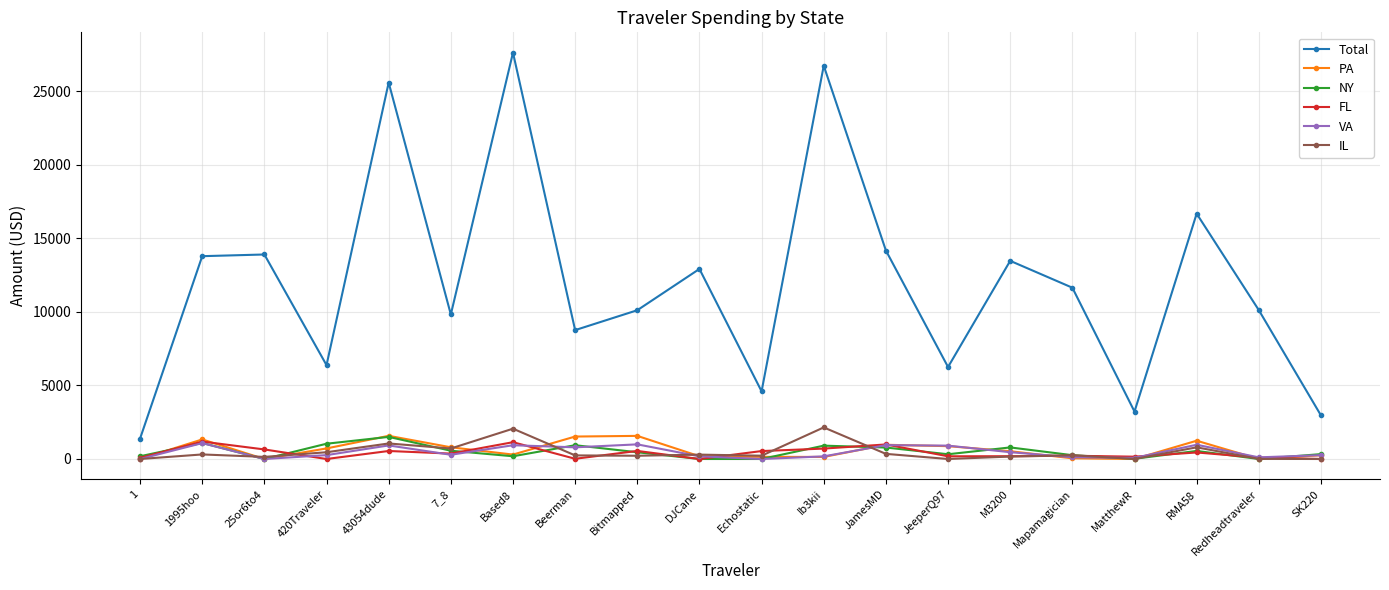

What is the sum of all IL values?

9444.6